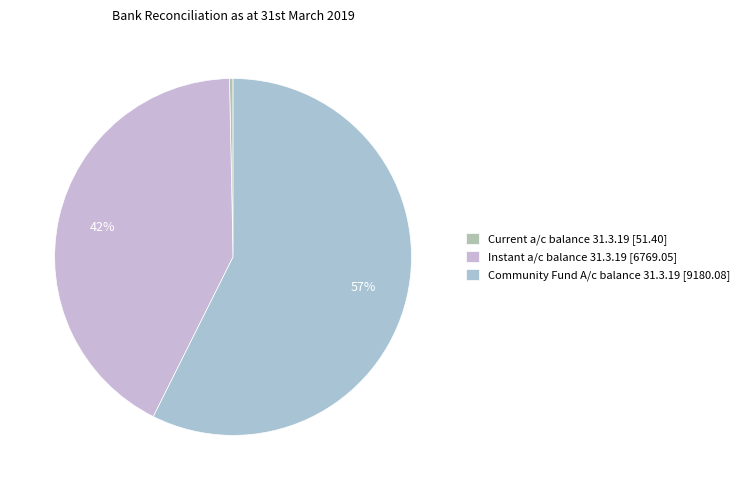

Count the number of slices in the pie.

3